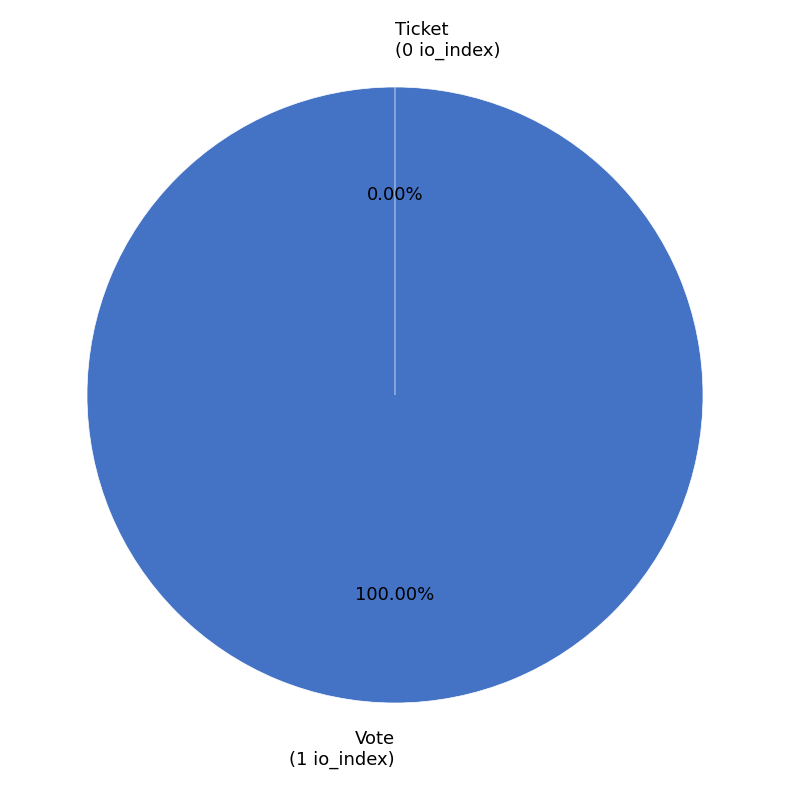

Is it true that Ticket is 1% of the pie?

False